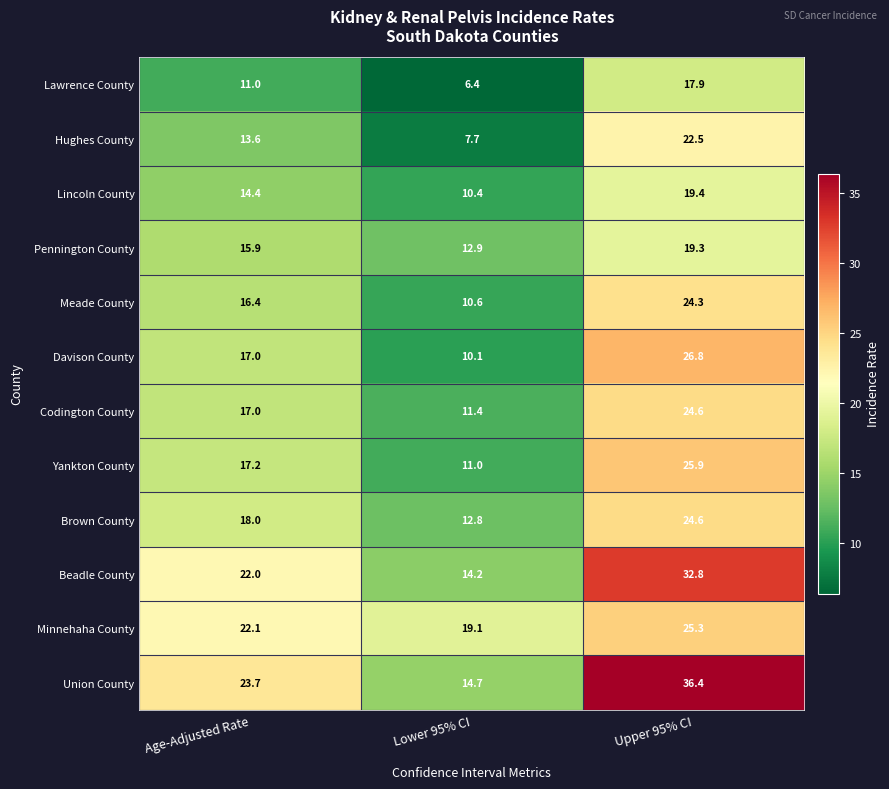

At which category is the sum across all series the highest?

Upper 95% CI